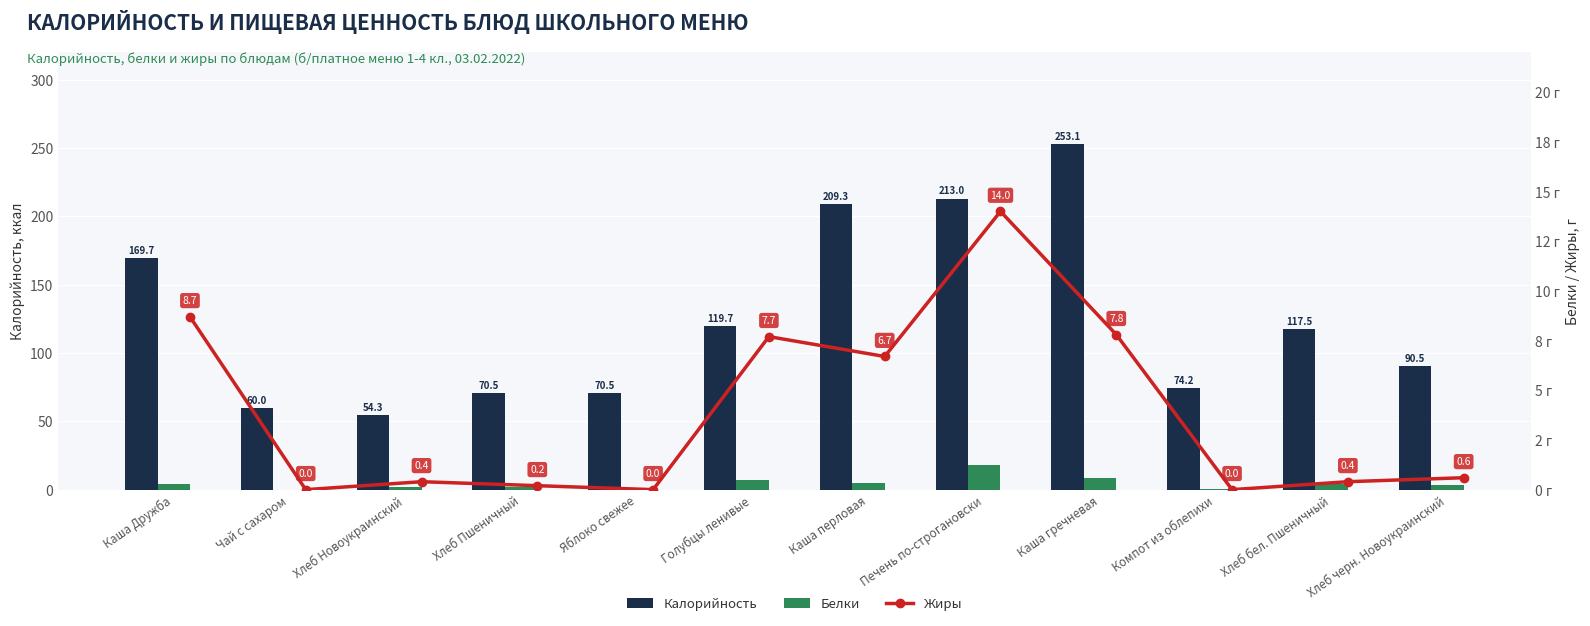

How many data points in Калорийность are above 117?

6